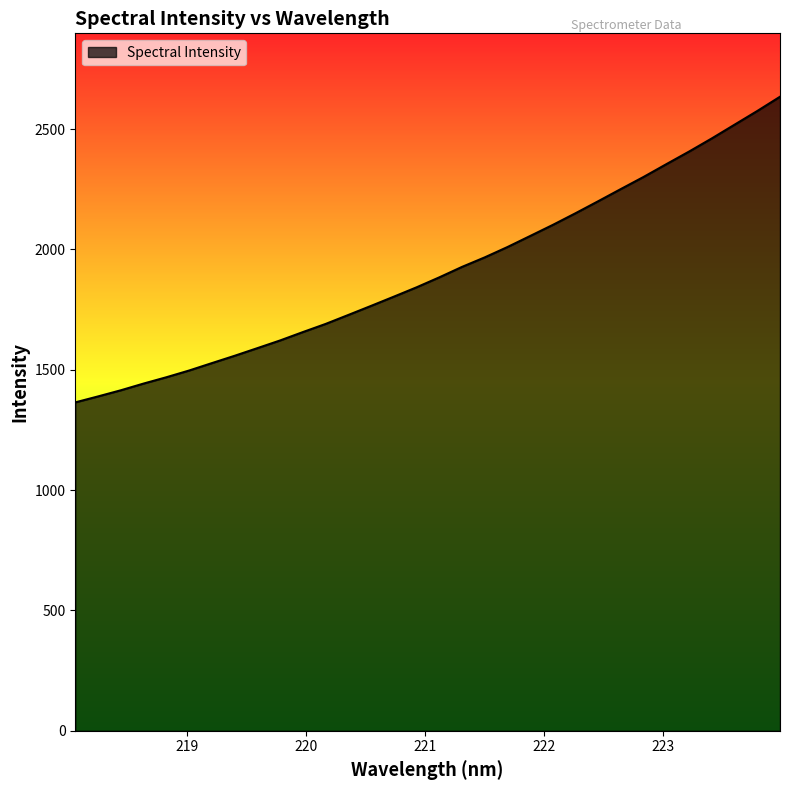

What is the minimum value shown in the chart?

1364.4